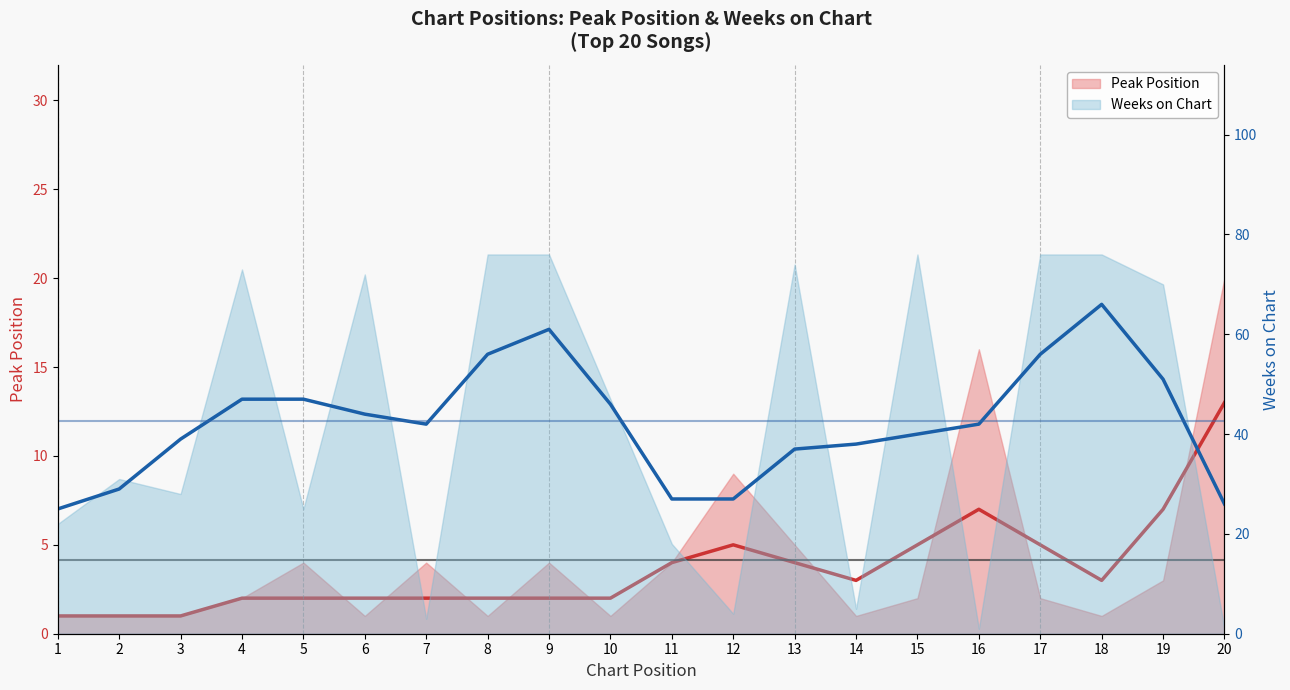

What is the spread (max minus min) of values at 16?

35